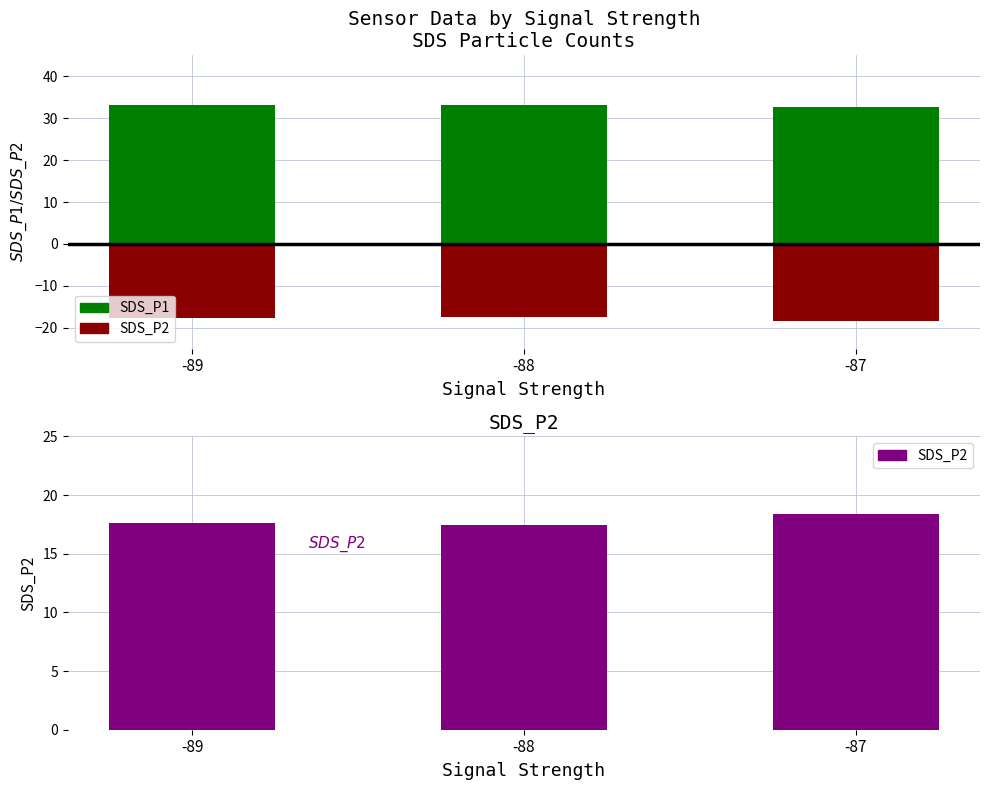

Rank the series at -89 from lowest to highest value.

SDS_P2 (P2-size), SDS_P2, SDS_P1 (P1-size)